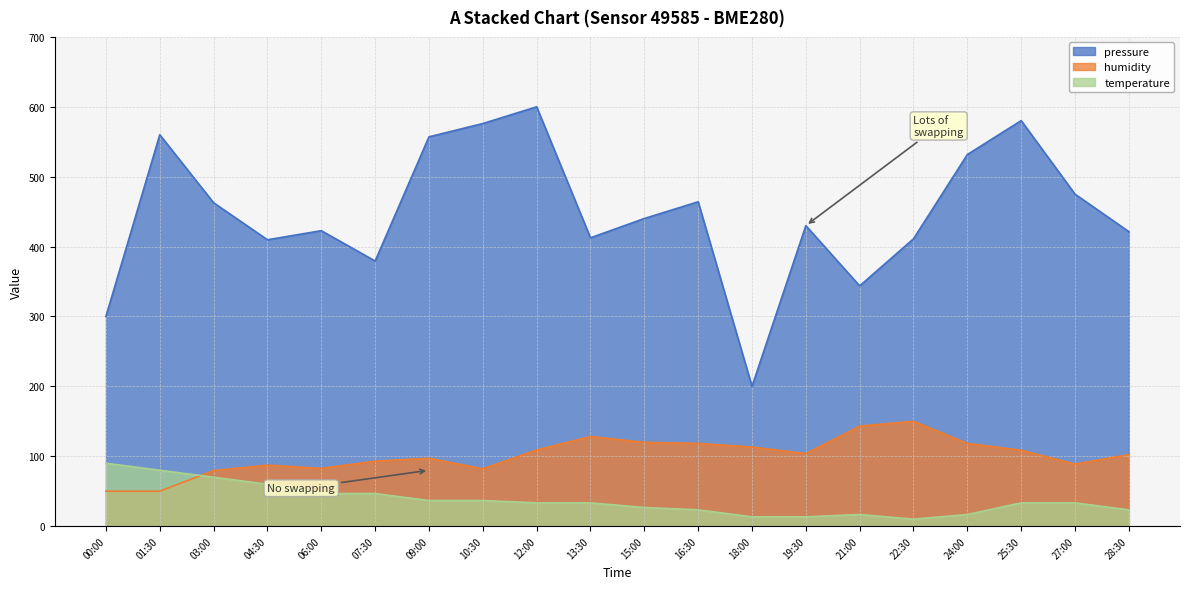

What is the label of the 13th point from the left?

18:00